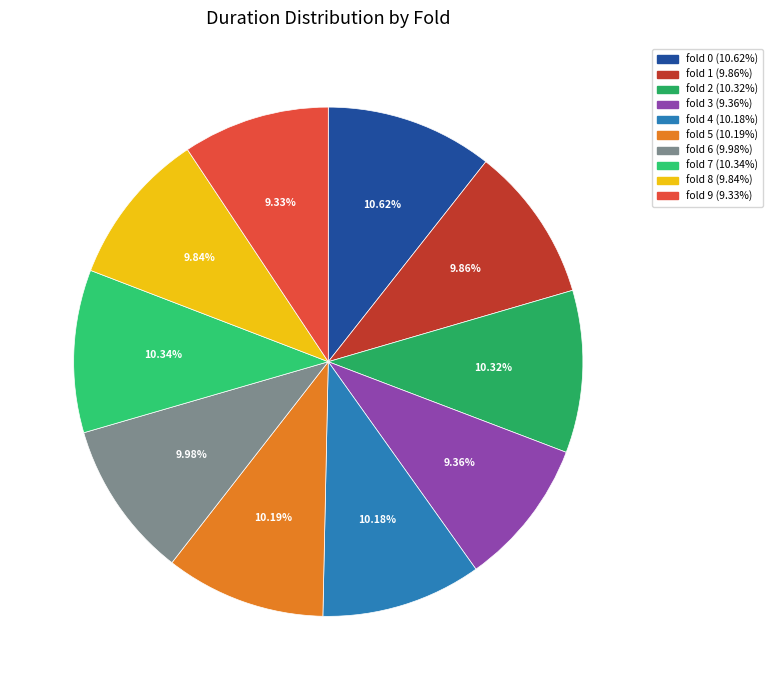

Does fold 3 represent more than half of the total?

No